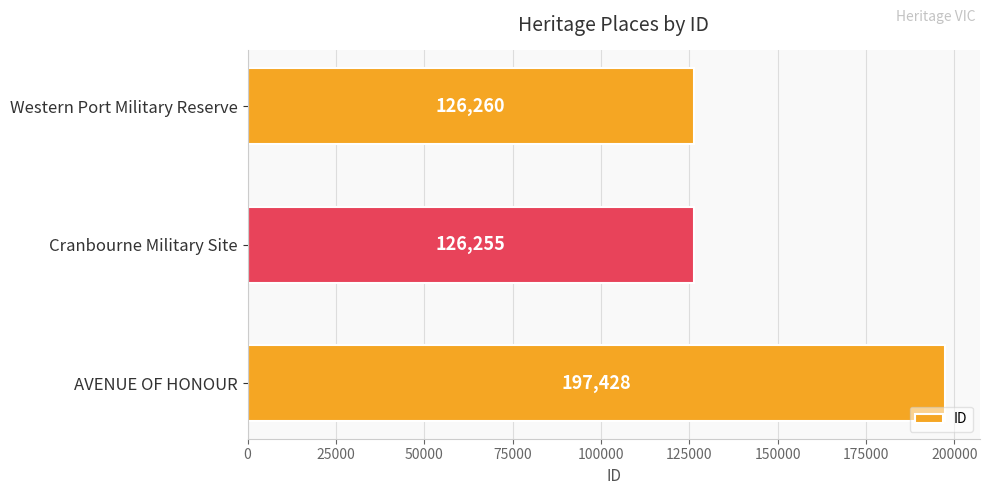

Which has a higher value, Cranbourne Military Site or Western Port Military Reserve?

Western Port Military Reserve